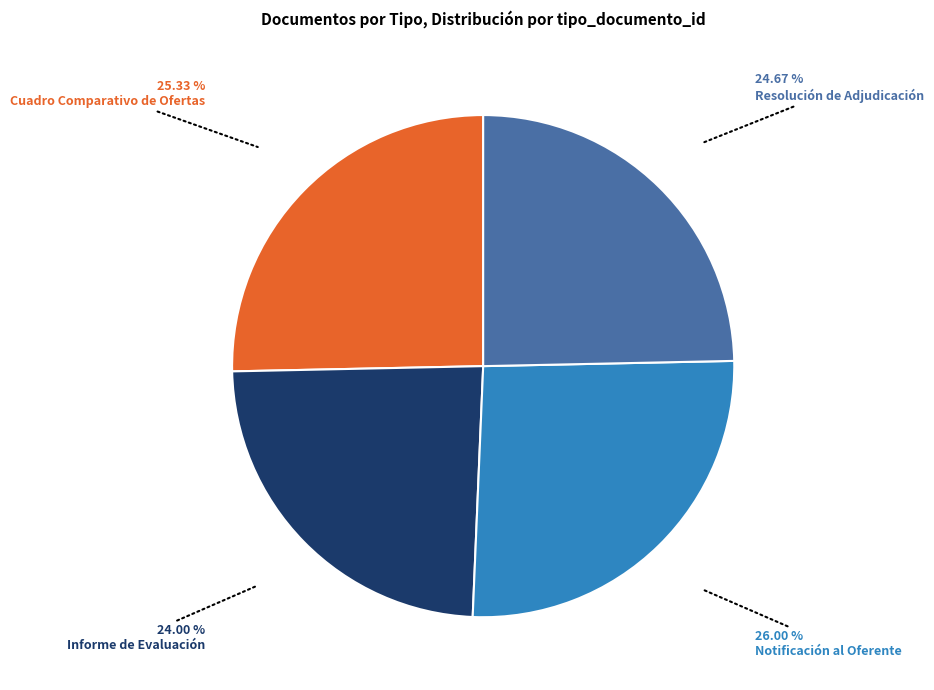

What is the largest slice in the pie chart?

Notificación al Oferente